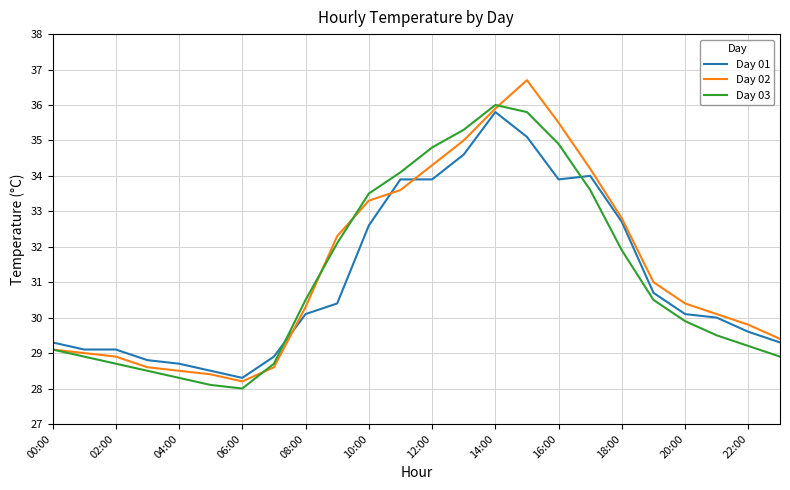

Is this an area chart (filled region under the line)?

No